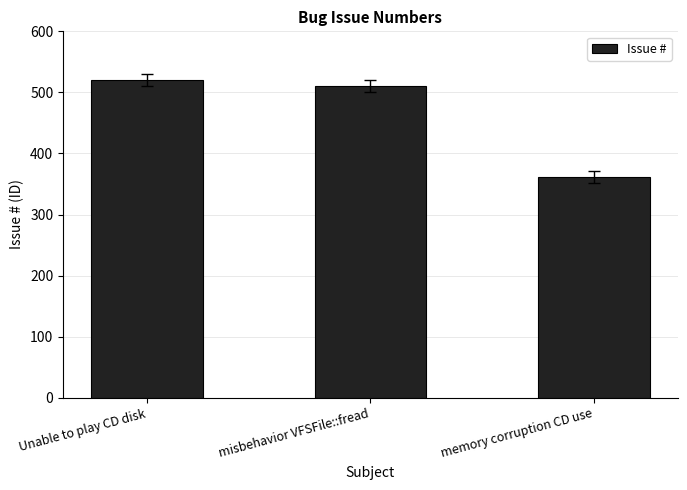

Does the chart contain stacked bars?

No